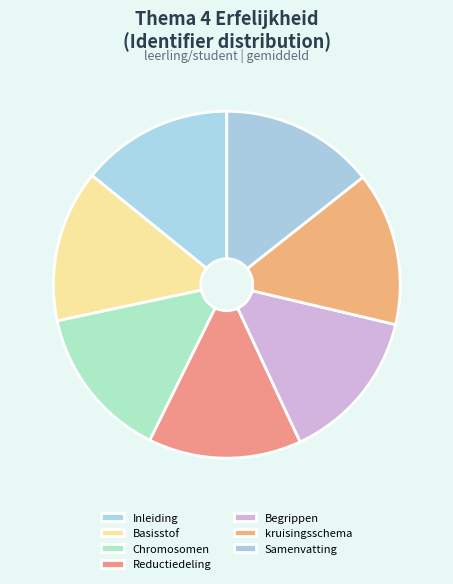

How many slices are in this pie chart?

7